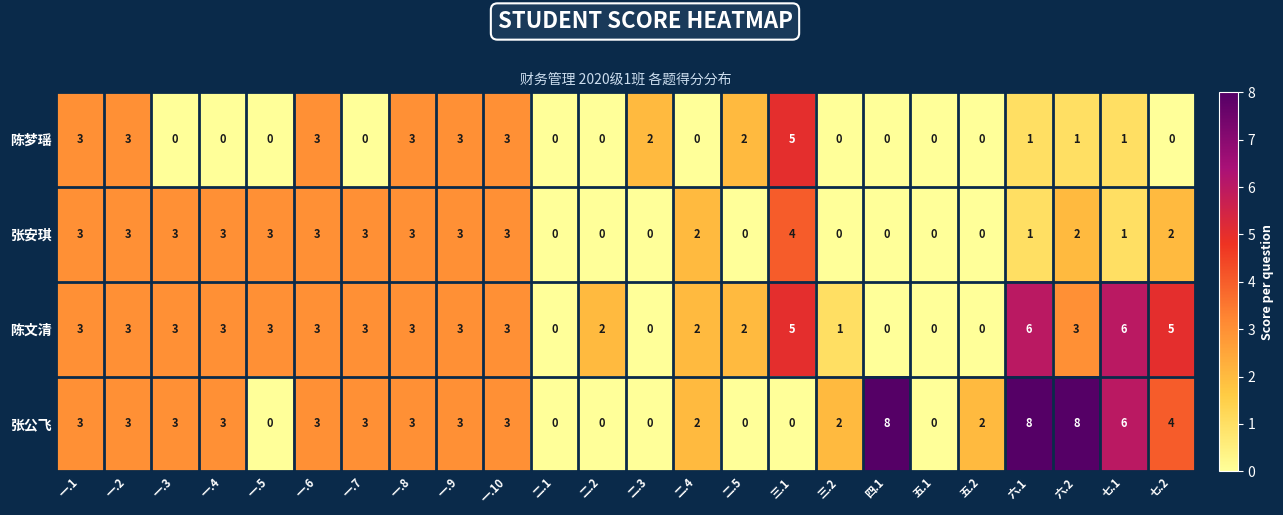

How many data points does each series have?

24